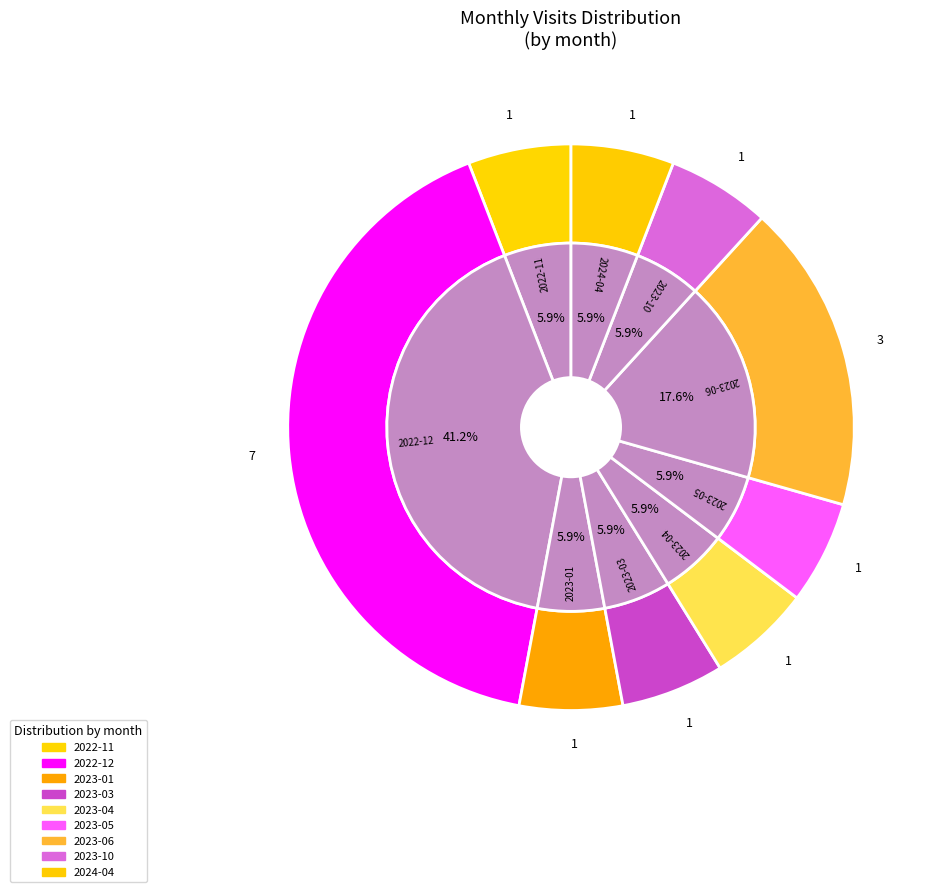

How many slices are in this pie chart?

9